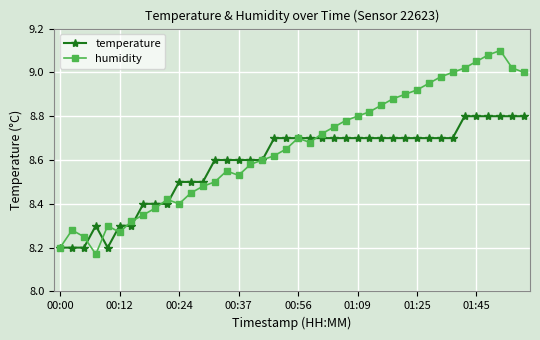

What is the sum of all humidity values?

346.3